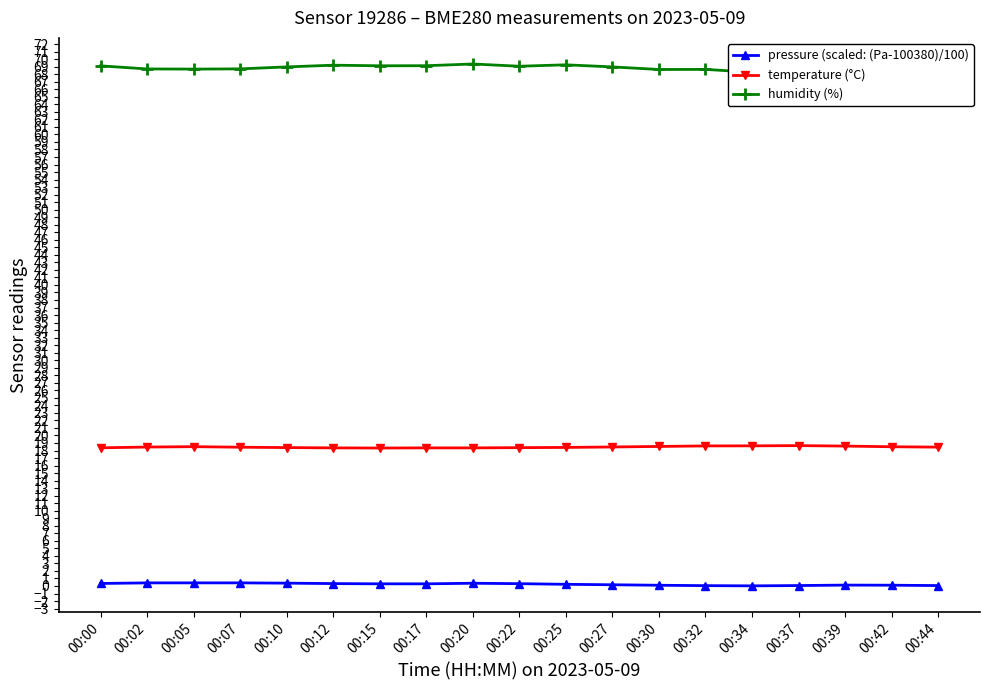

True or false: humidity (%) and temperature (°C) cross at least once.

False